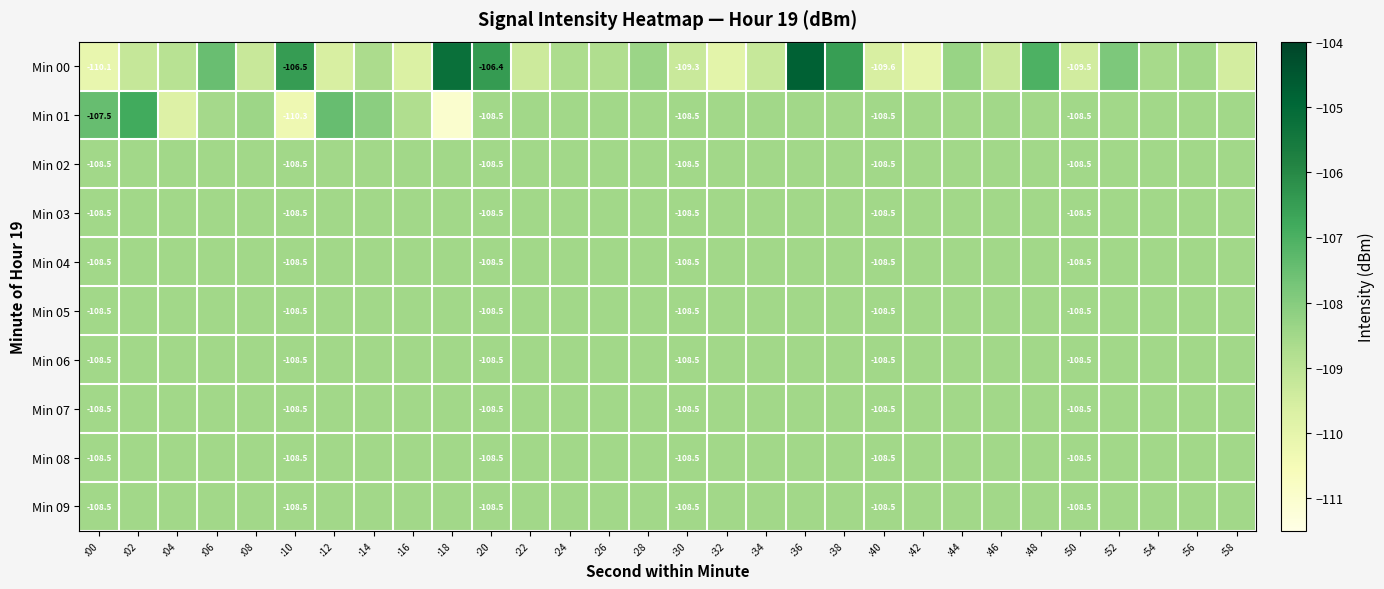

Rank the categories by Min 01 value from highest to lowest.

:02, :12, :00, :14, :08, :20, :22, :24, :26, :28, :30, :32, :34, :36, :38, :40, :42, :44, :46, :48, :50, :52, :54, :56, :58, :06, :16, :04, :10, :18